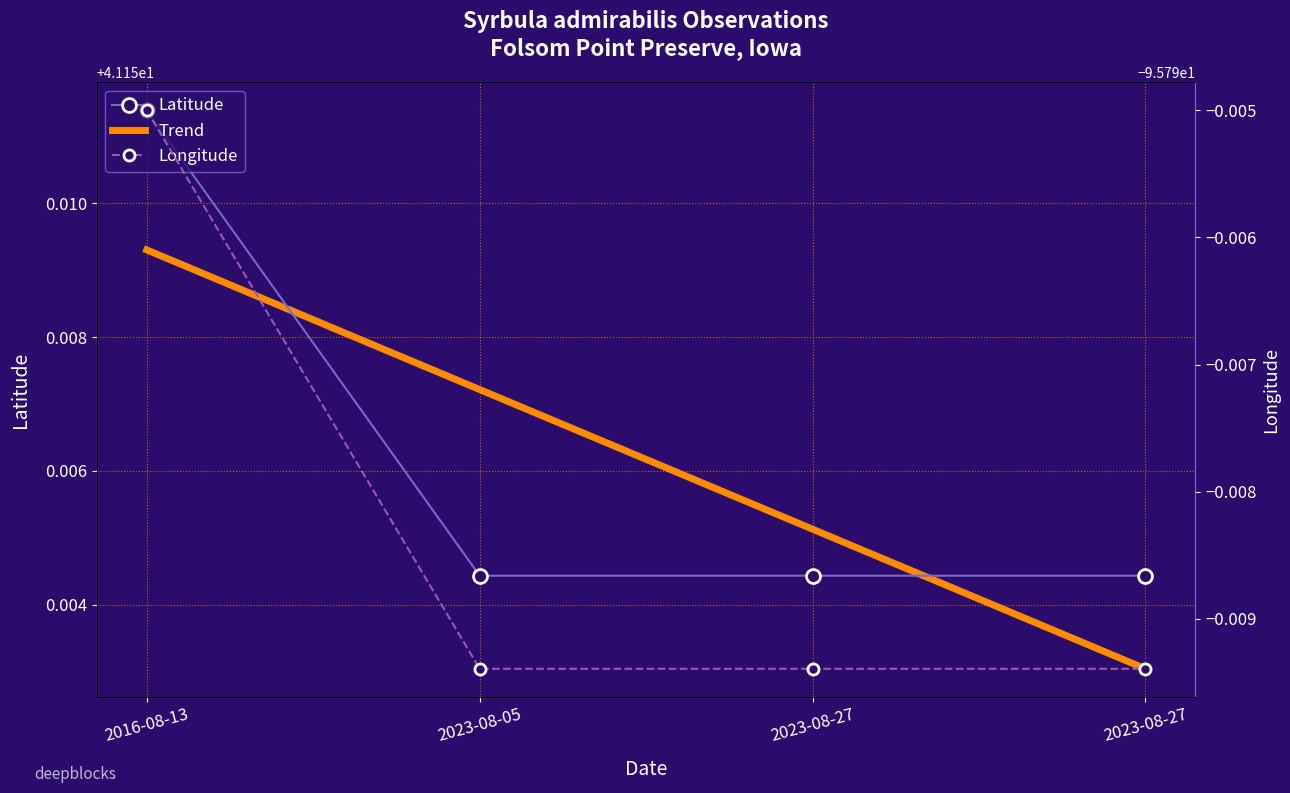

What is the label of the 4th point from the right?

2016-08-13